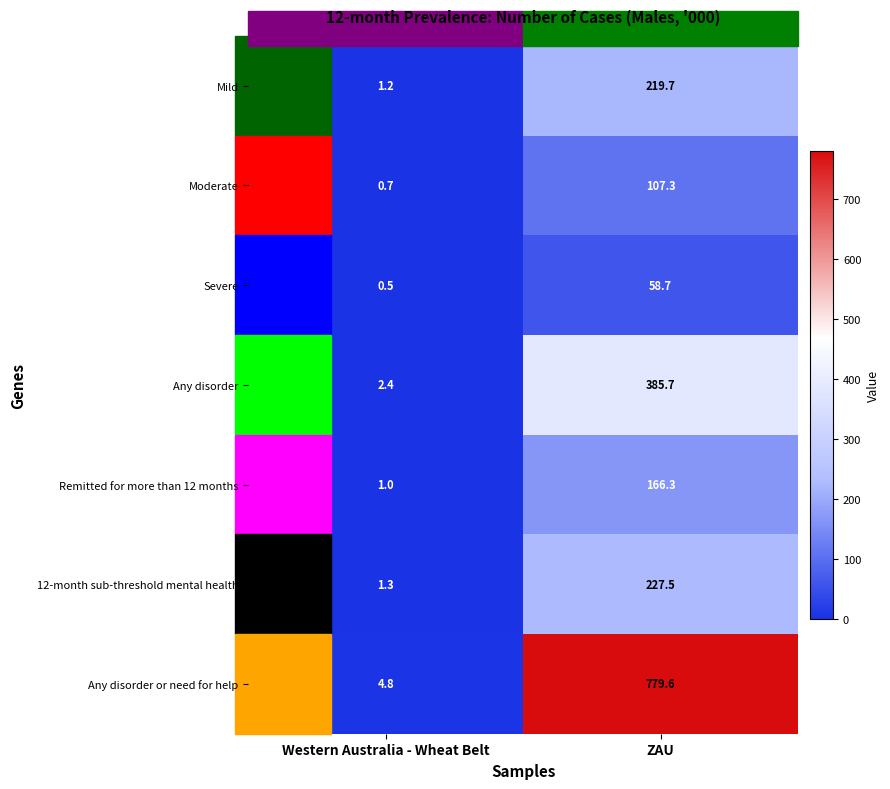

Which series has the largest range (max minus min)?

Any disorder or need for help